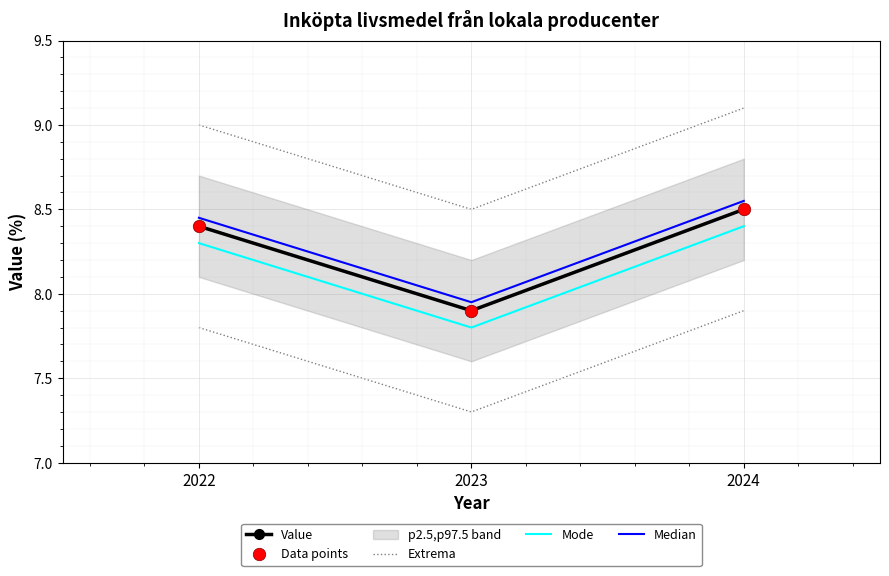

What is the sum of the Value values at 2023 and 2022?

16.3